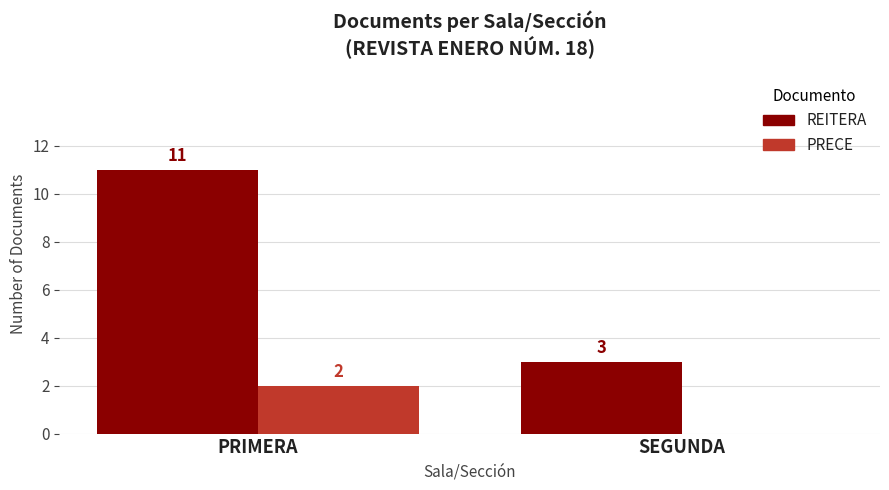

What value does the REITERA series have at SEGUNDA?

3